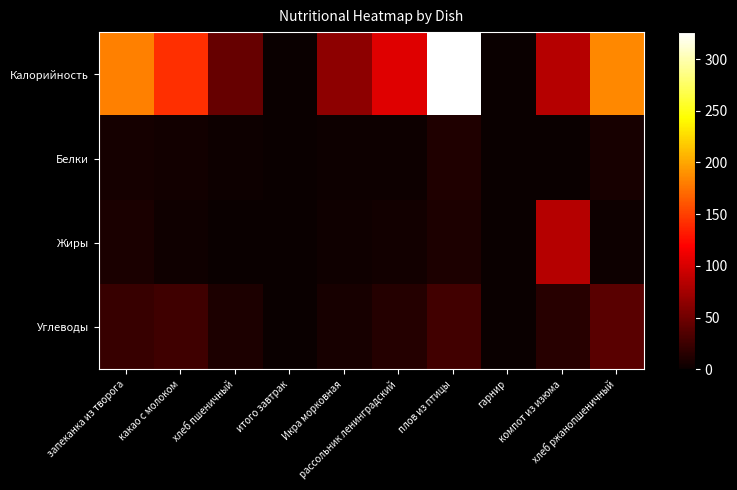

List the series in order of their peak value, lowest first.

Белки, Углеводы, Жиры, Калорийность